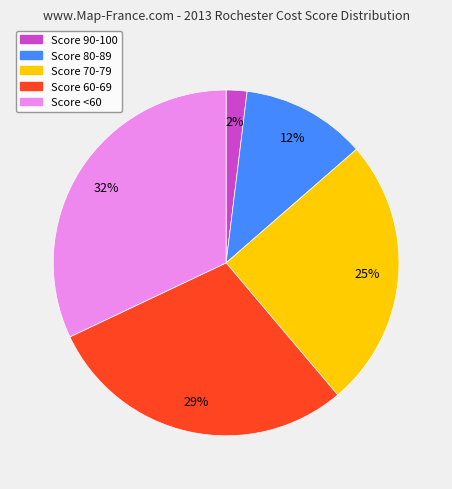

Combined, do Score 60-69 and Score 80-89 account for over 50%?

No